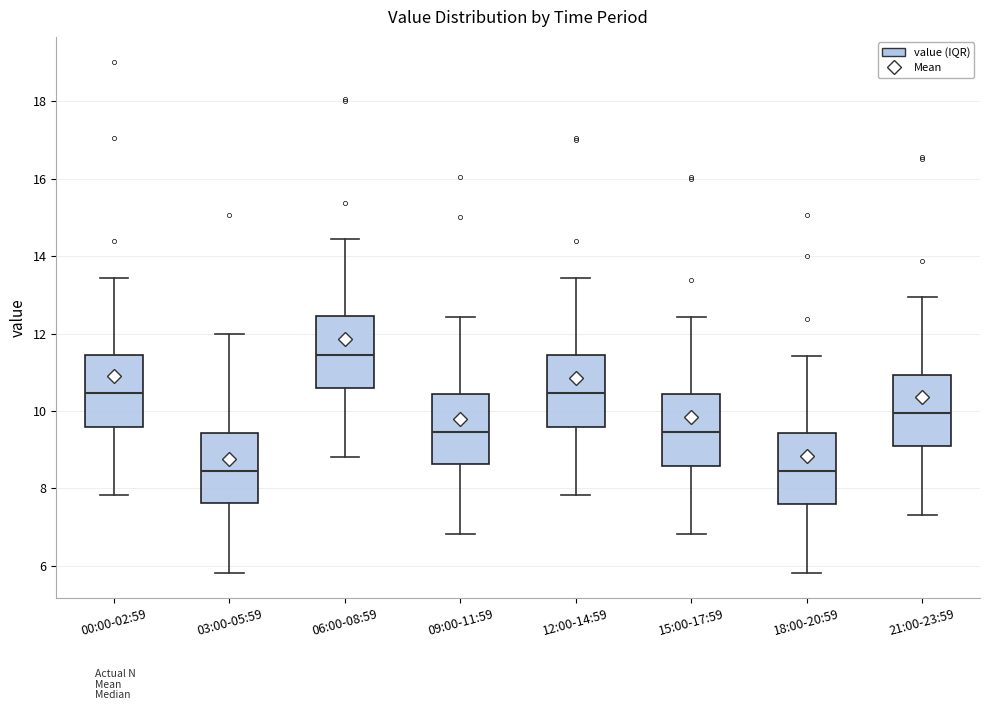

Reading left to right, transcribe this box plot: for each box, give where its median line is, the range the box spans, and where its two whiskers end, as read against the y-axis. The values are not printed on the chart, so give them approximately, as read against the axis.

00:00-02:59: median 10.4, box 9.6 to 11.4, whiskers 7.8 to 13.4
03:00-05:59: median 8.4, box 7.6 to 9.4, whiskers 5.8 to 12.0
06:00-08:59: median 11.4, box 10.6 to 12.4, whiskers 8.8 to 14.4
09:00-11:59: median 9.4, box 8.6 to 10.4, whiskers 6.8 to 12.4
12:00-14:59: median 10.4, box 9.6 to 11.4, whiskers 7.8 to 13.4
15:00-17:59: median 9.4, box 8.6 to 10.4, whiskers 6.8 to 12.4
18:00-20:59: median 8.4, box 7.6 to 9.4, whiskers 5.8 to 11.4
21:00-23:59: median 10.0, box 9.0 to 11.0, whiskers 7.4 to 13.0